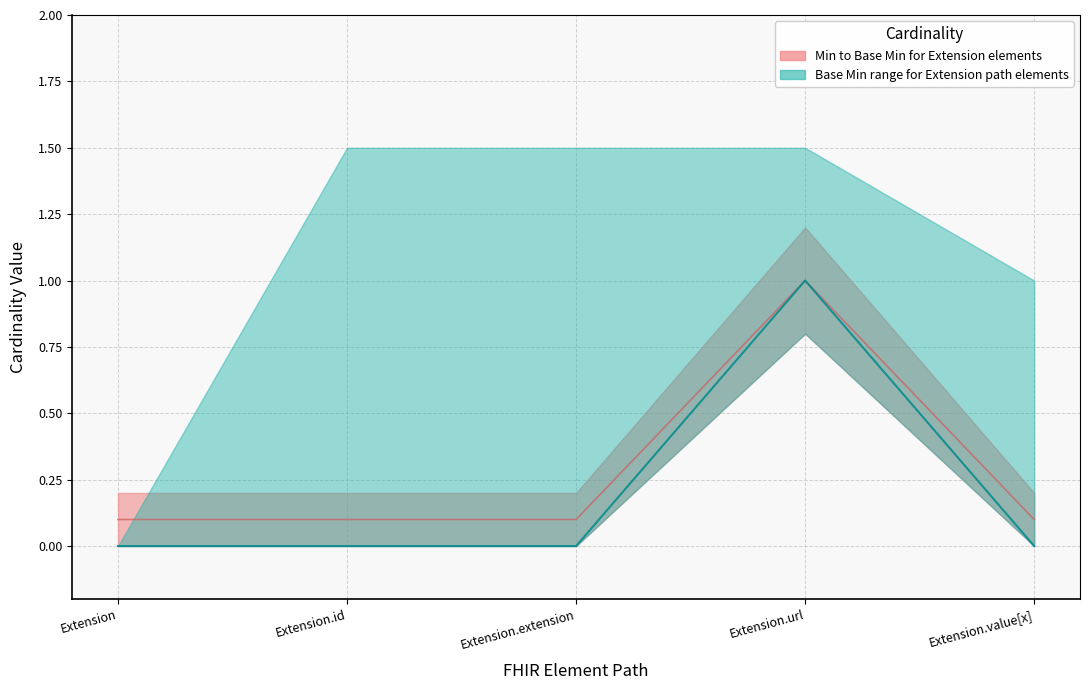

What position from the right is Extension.url?

2